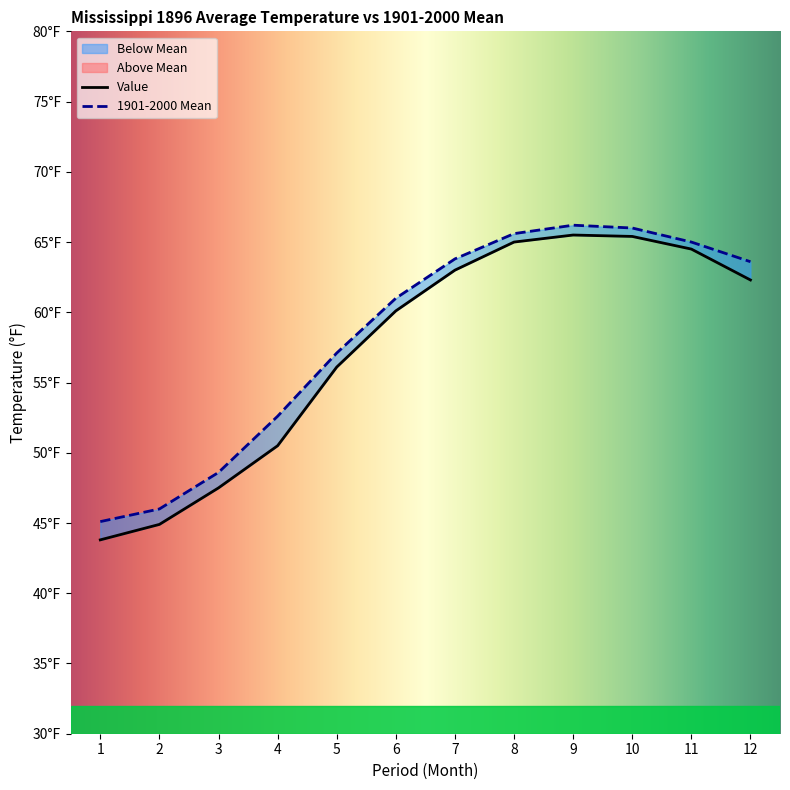

Is this an area chart (filled region under the line)?

No